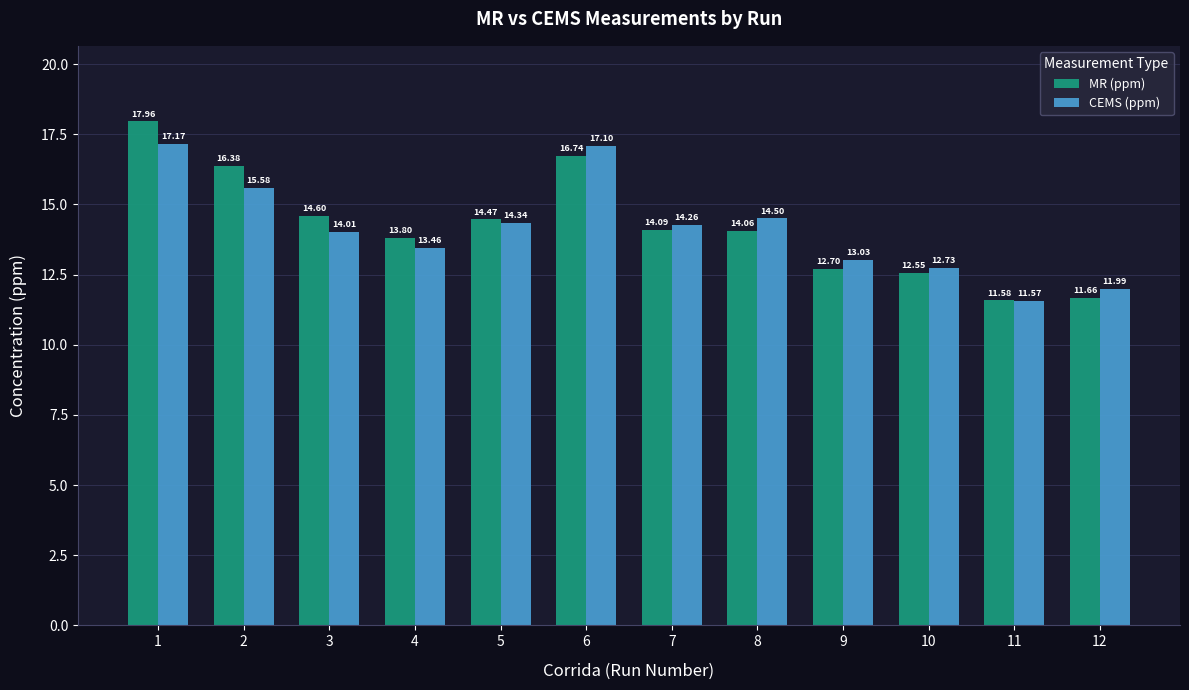

At which category is the sum across all series the highest?

1